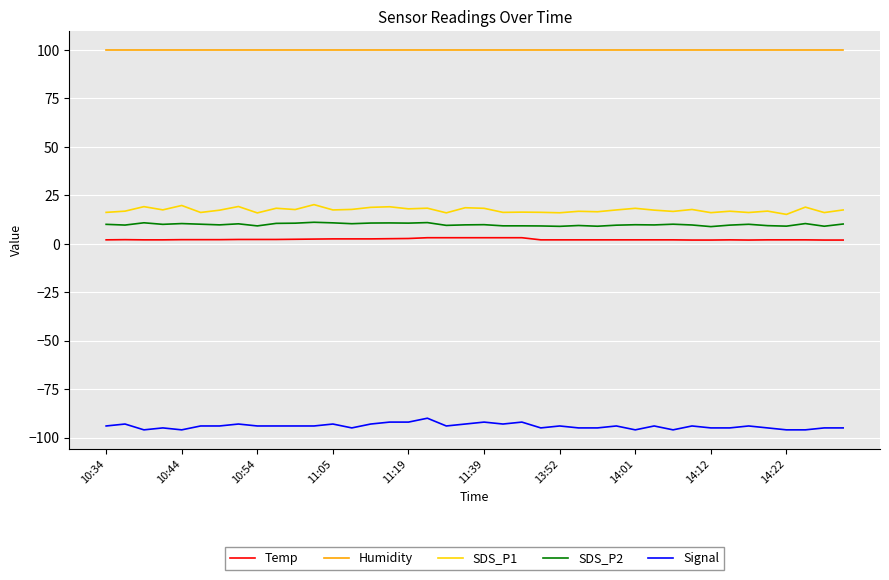

Does the chart have visible grid lines?

Yes